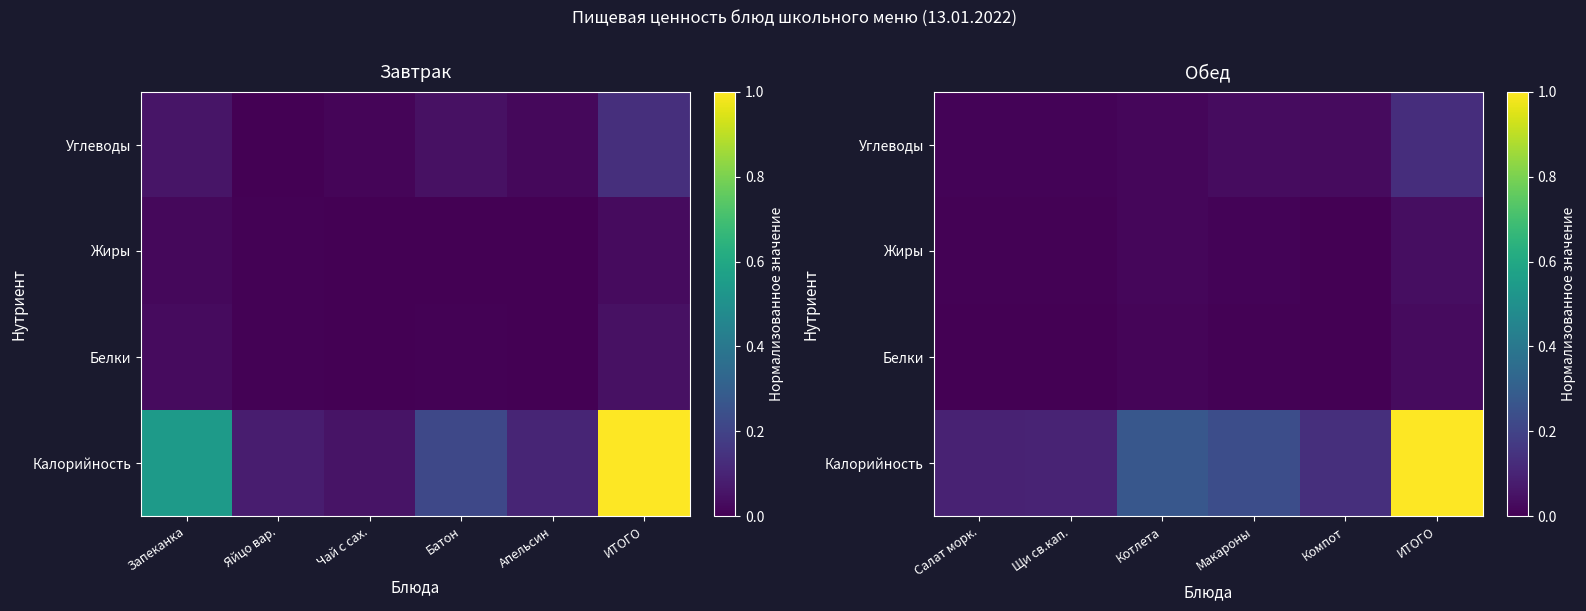

Where is Жиры nearest to the value 0?

Компот